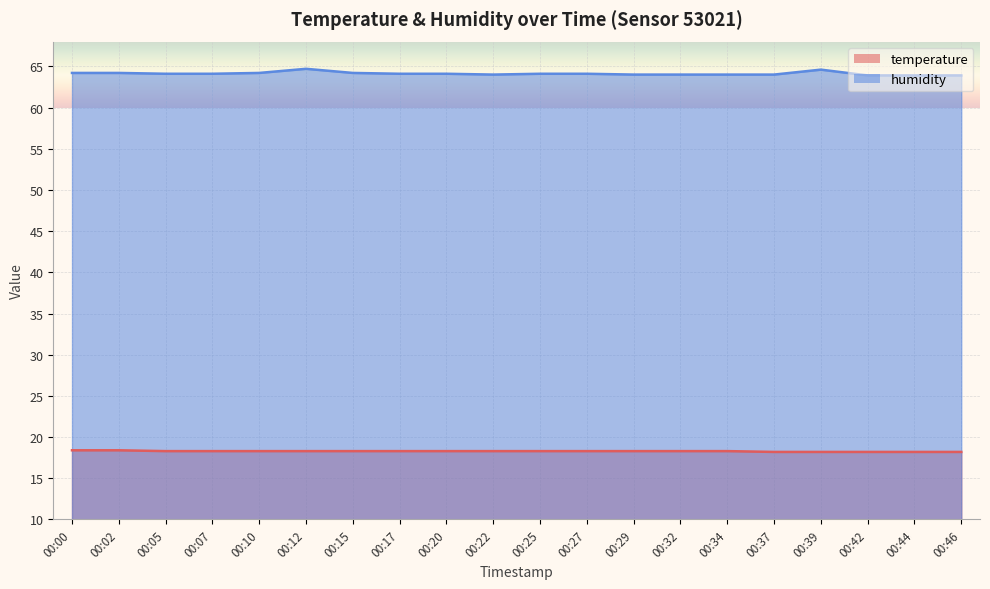

In humidity, how many points are lower than both neighbors (excluding endpoints)?

1